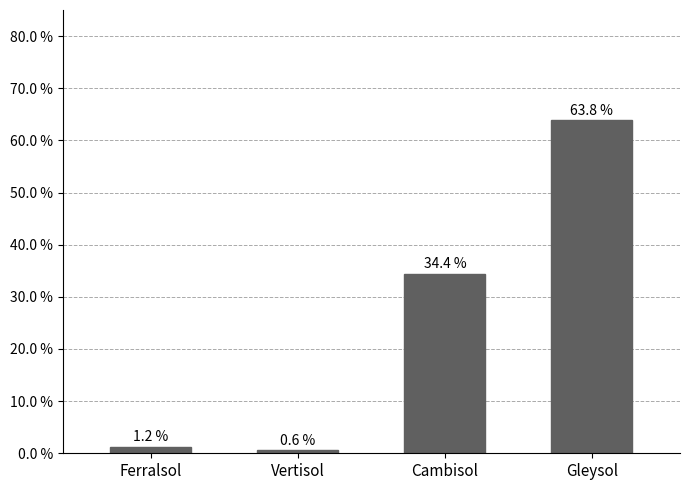

Reading left to right, extract all data points from this chart.

Ferralsol=1.2	Vertisol=0.6	Cambisol=34.4	Gleysol=63.8